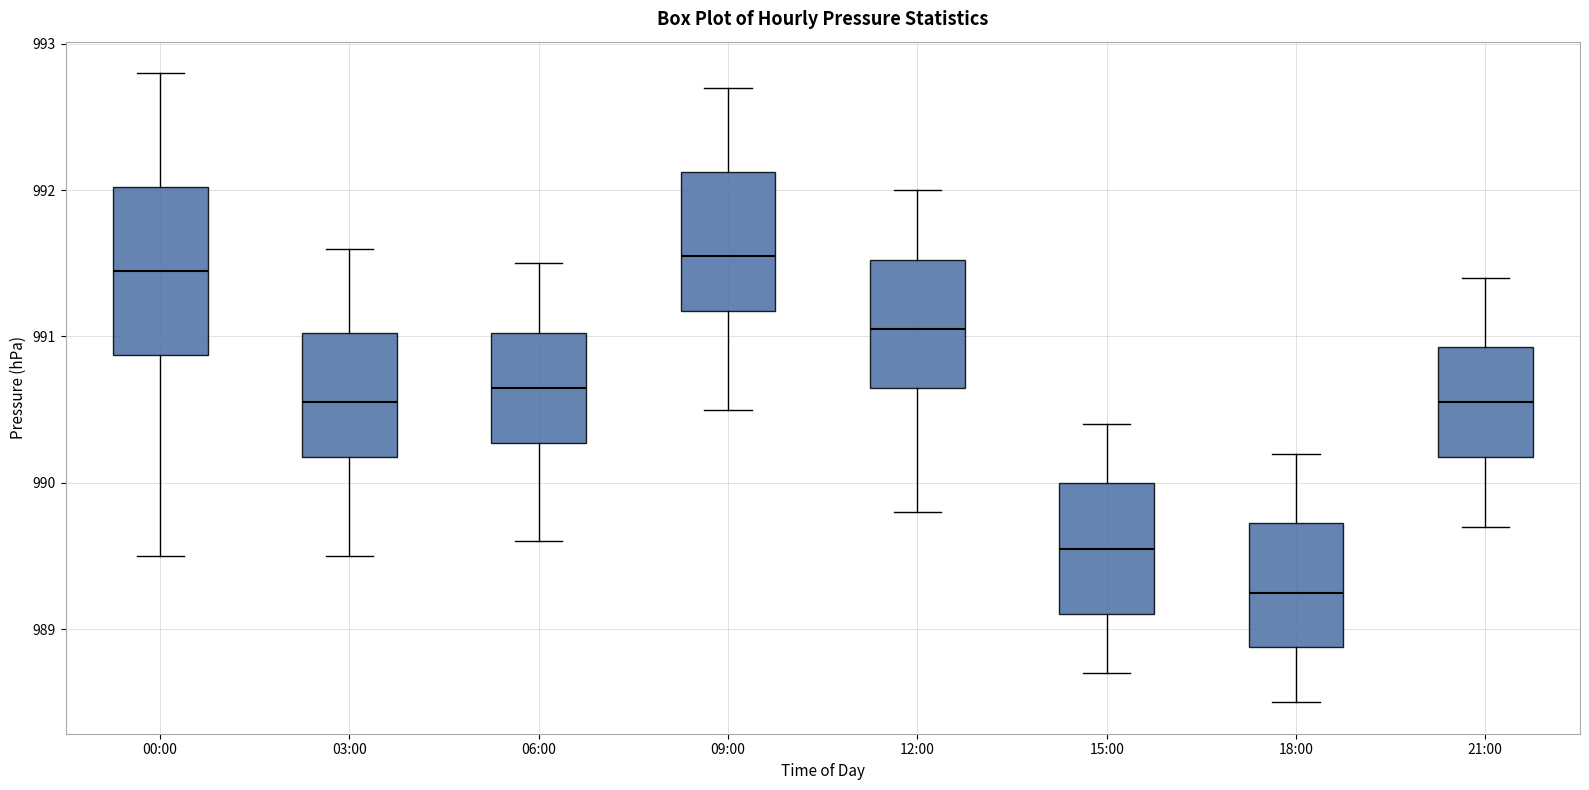

Reading left to right, transcribe this box plot: for each box, give where its median line is, the range the box spans, and where its two whiskers end, as read against the y-axis. The values are not printed on the chart, so give them approximately, as read against the axis.

00:00: median 991.5, box 990.9 to 992.0, whiskers 989.5 to 992.8
03:00: median 990.6, box 990.2 to 991.0, whiskers 989.5 to 991.6
06:00: median 990.7, box 990.3 to 991.0, whiskers 989.6 to 991.5
09:00: median 991.6, box 991.2 to 992.1, whiskers 990.5 to 992.7
12:00: median 991.1, box 990.7 to 991.5, whiskers 989.8 to 992.0
15:00: median 989.6, box 989.1 to 990.0, whiskers 988.7 to 990.4
18:00: median 989.3, box 988.9 to 989.7, whiskers 988.5 to 990.2
21:00: median 990.6, box 990.2 to 990.9, whiskers 989.7 to 991.4